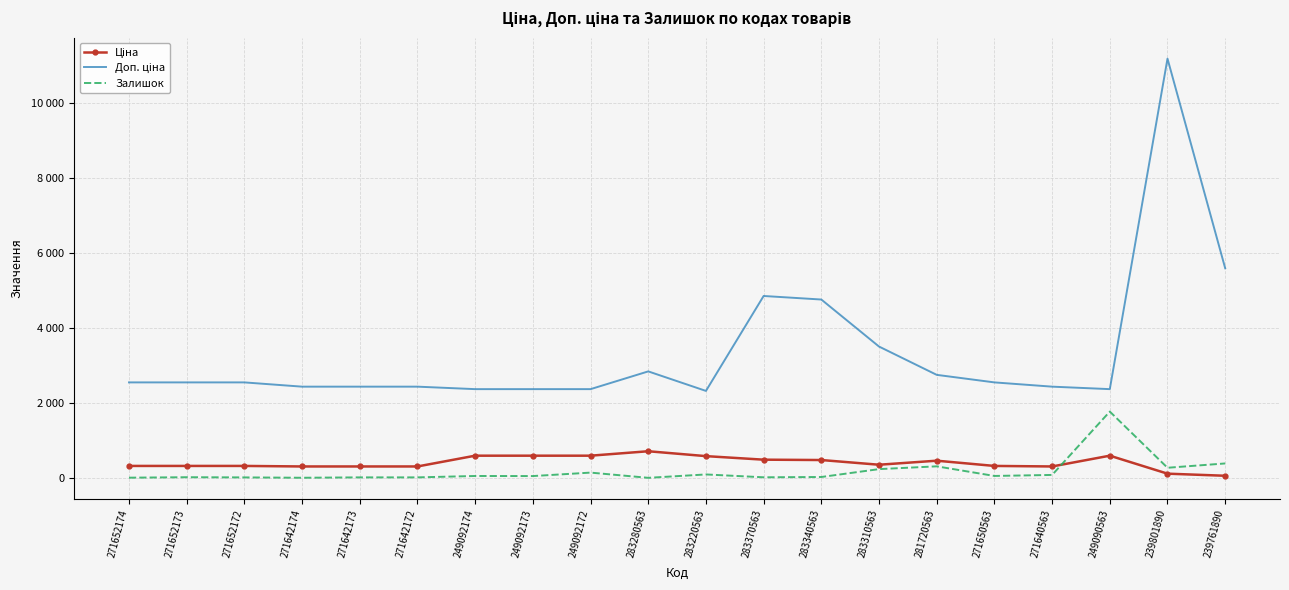

Which has a higher value, 249090563 or 283370563?

249090563